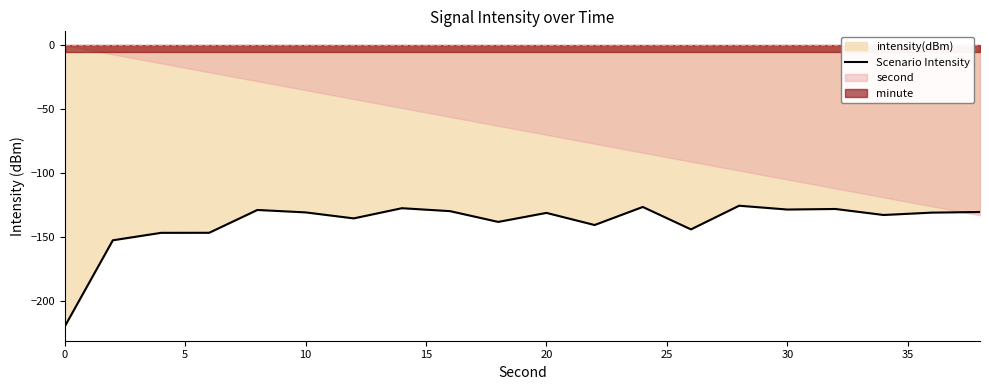

How many points are higher than both their immediate neighbors (excluding endpoints)?

6